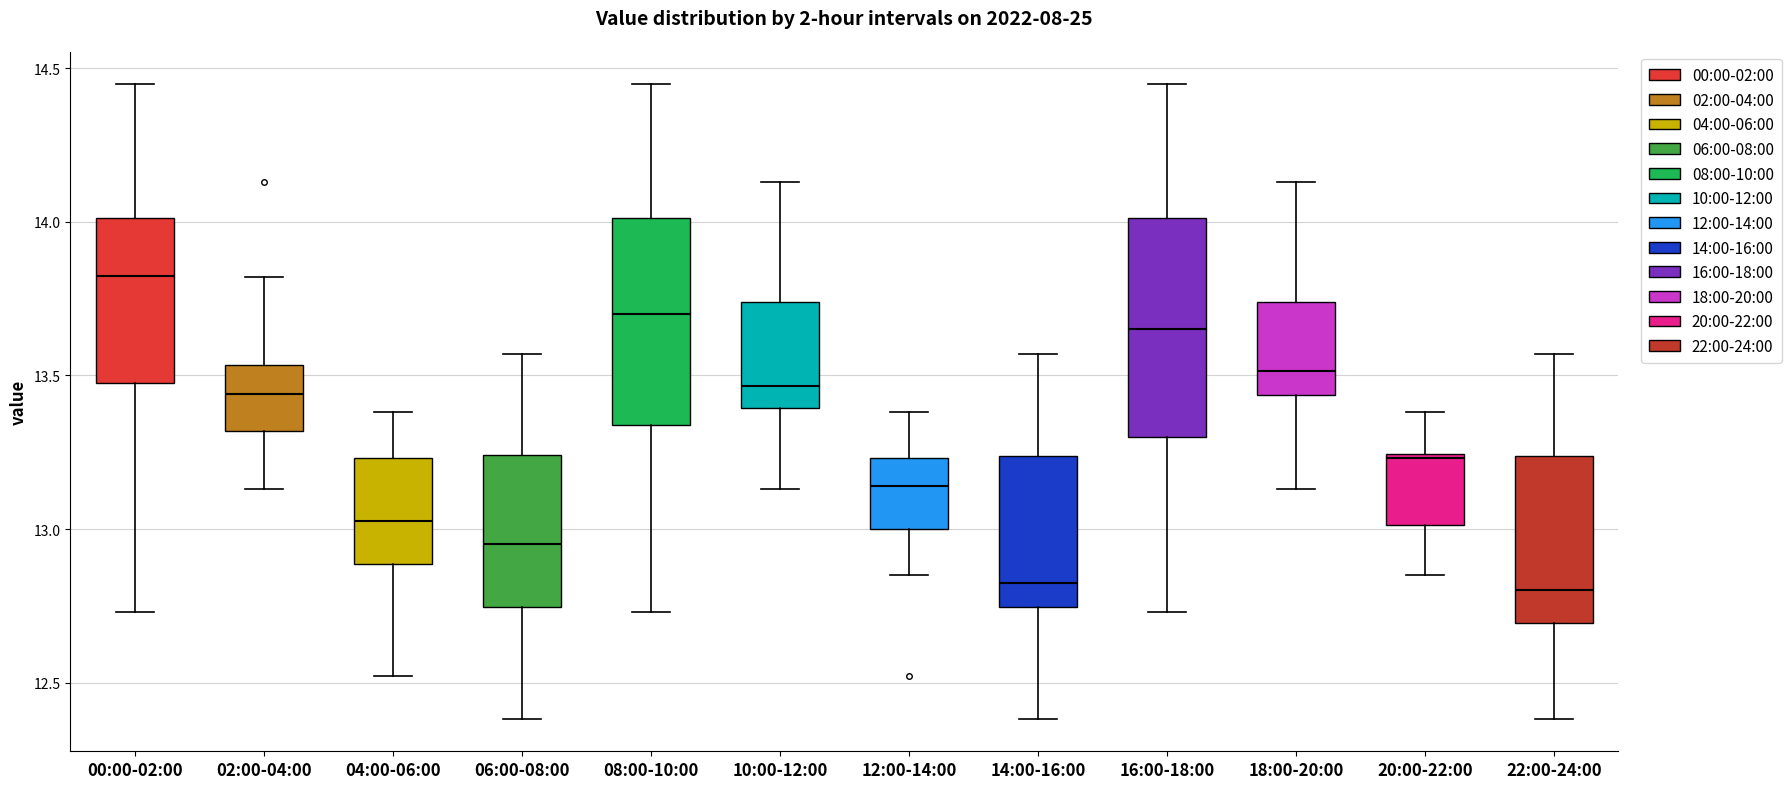

Reading left to right, transcribe this box plot: for each box, give where its median line is, the range the box spans, and where its two whiskers end, as read against the y-axis. The values are not printed on the chart, so give them approximately, as read against the axis.

00:00-02:00: median 13.85, box 13.50 to 14.00, whiskers 12.75 to 14.45
02:00-04:00: median 13.45, box 13.30 to 13.55, whiskers 13.15 to 13.80
04:00-06:00: median 13.05, box 12.90 to 13.25, whiskers 12.50 to 13.40
06:00-08:00: median 12.95, box 12.75 to 13.25, whiskers 12.40 to 13.55
08:00-10:00: median 13.70, box 13.35 to 14.00, whiskers 12.75 to 14.45
10:00-12:00: median 13.45, box 13.40 to 13.75, whiskers 13.15 to 14.15
12:00-14:00: median 13.15, box 13.00 to 13.25, whiskers 12.85 to 13.40
14:00-16:00: median 12.85, box 12.75 to 13.25, whiskers 12.40 to 13.55
16:00-18:00: median 13.65, box 13.30 to 14.00, whiskers 12.75 to 14.45
18:00-20:00: median 13.50, box 13.45 to 13.75, whiskers 13.15 to 14.15
20:00-22:00: median 13.25 (just below the box's upper edge), box 13.00 to 13.25, whiskers 12.85 to 13.40
22:00-24:00: median 12.80, box 12.70 to 13.25, whiskers 12.40 to 13.55